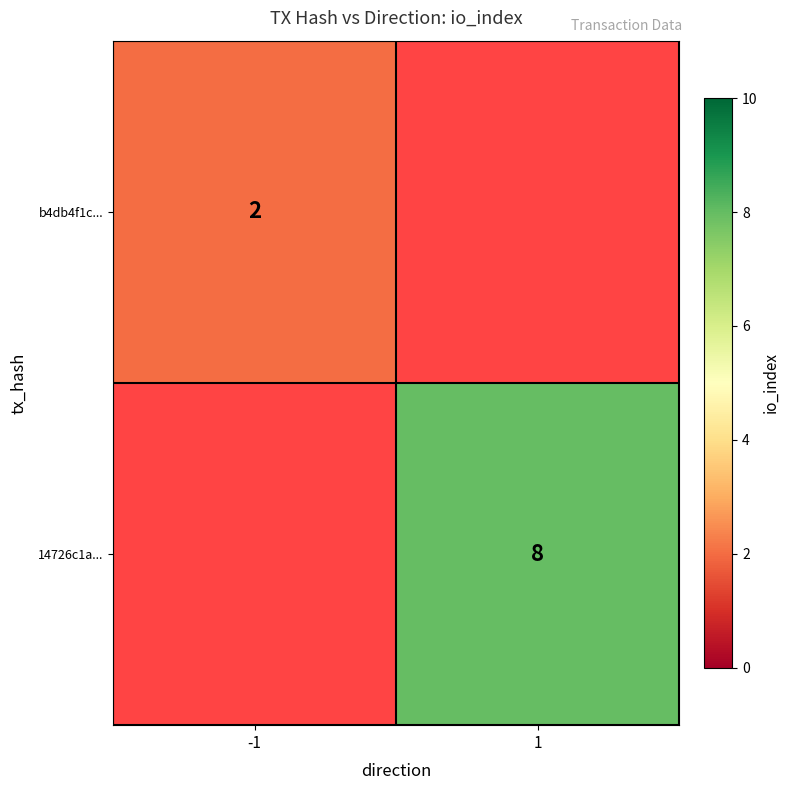

How many categories are shown in the chart?

2